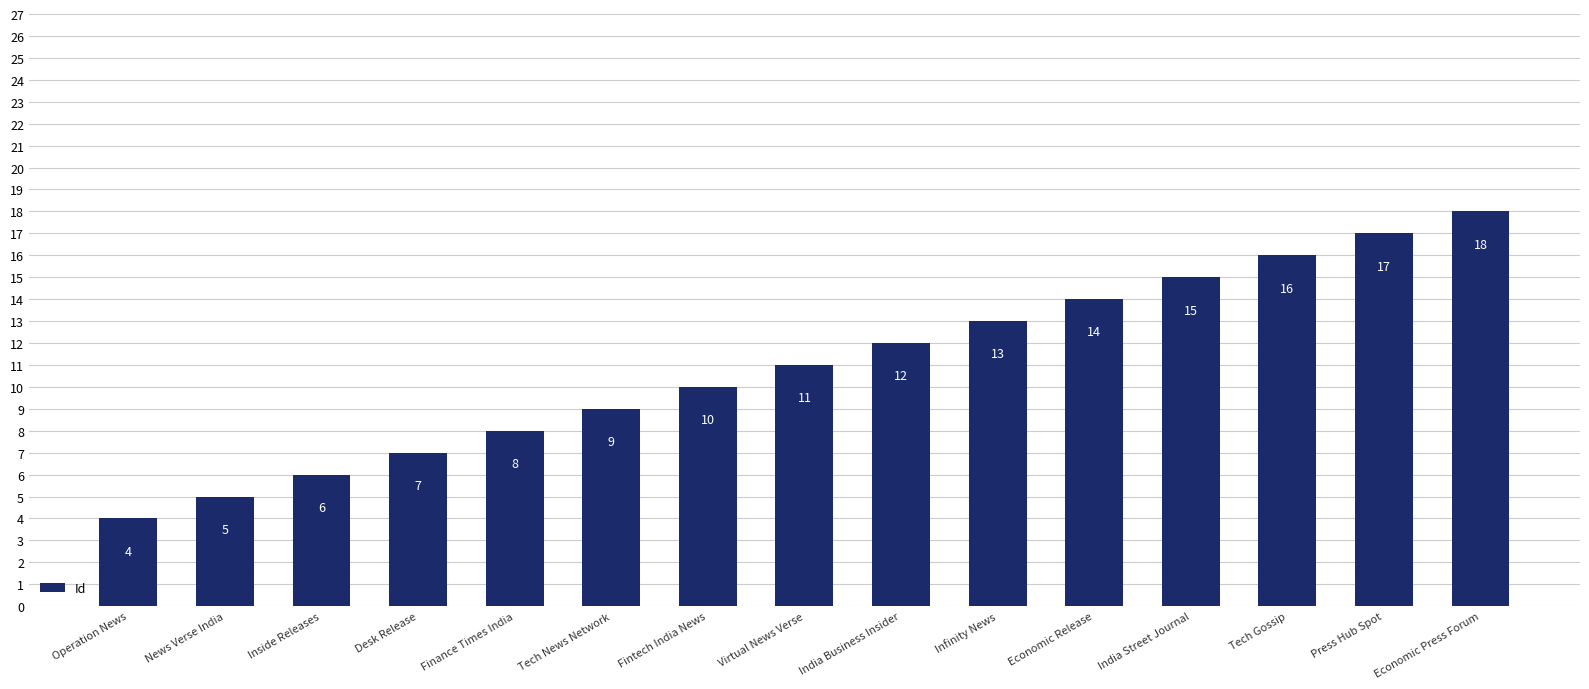

What is the average value?

11